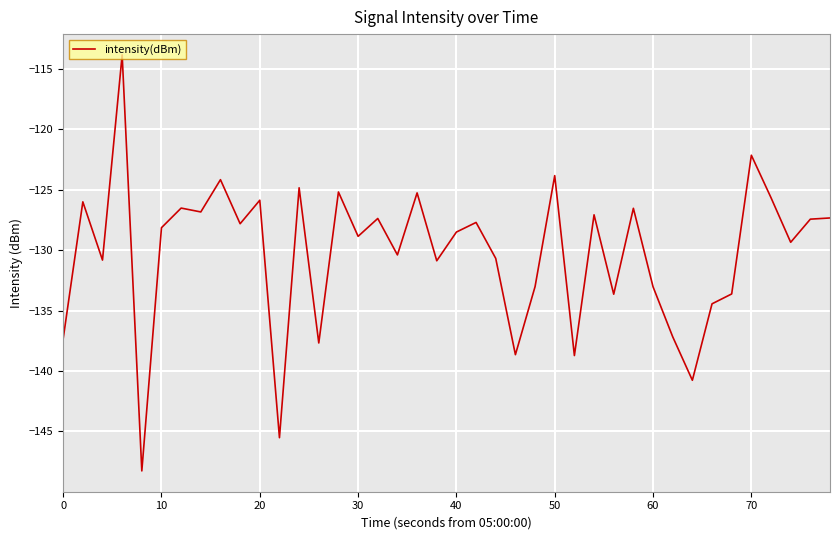

What is the difference between the maximum and minimum values?

34.4